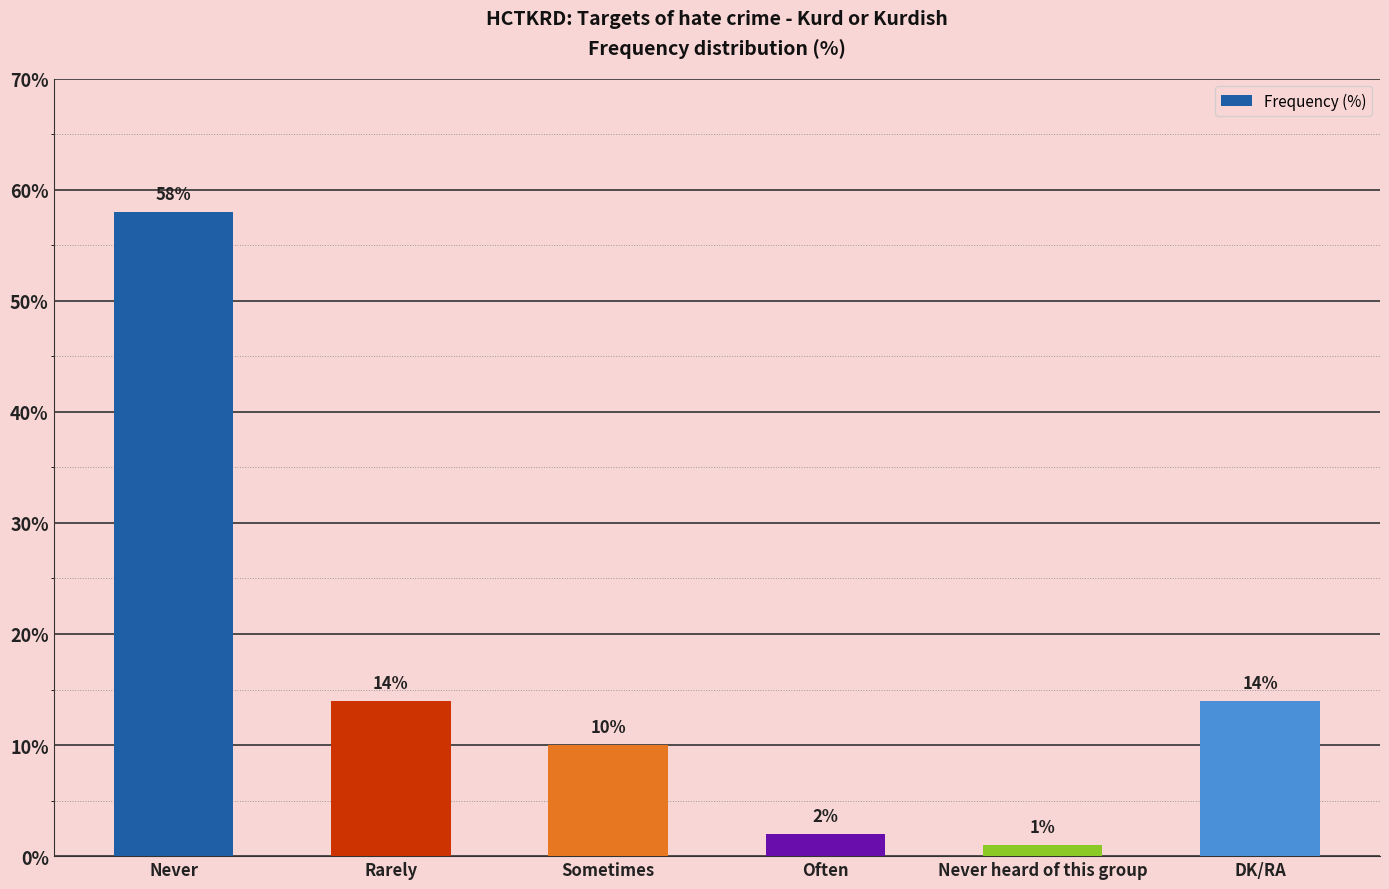

The chart shows a value of 10 at DK/RA. True or false?

False